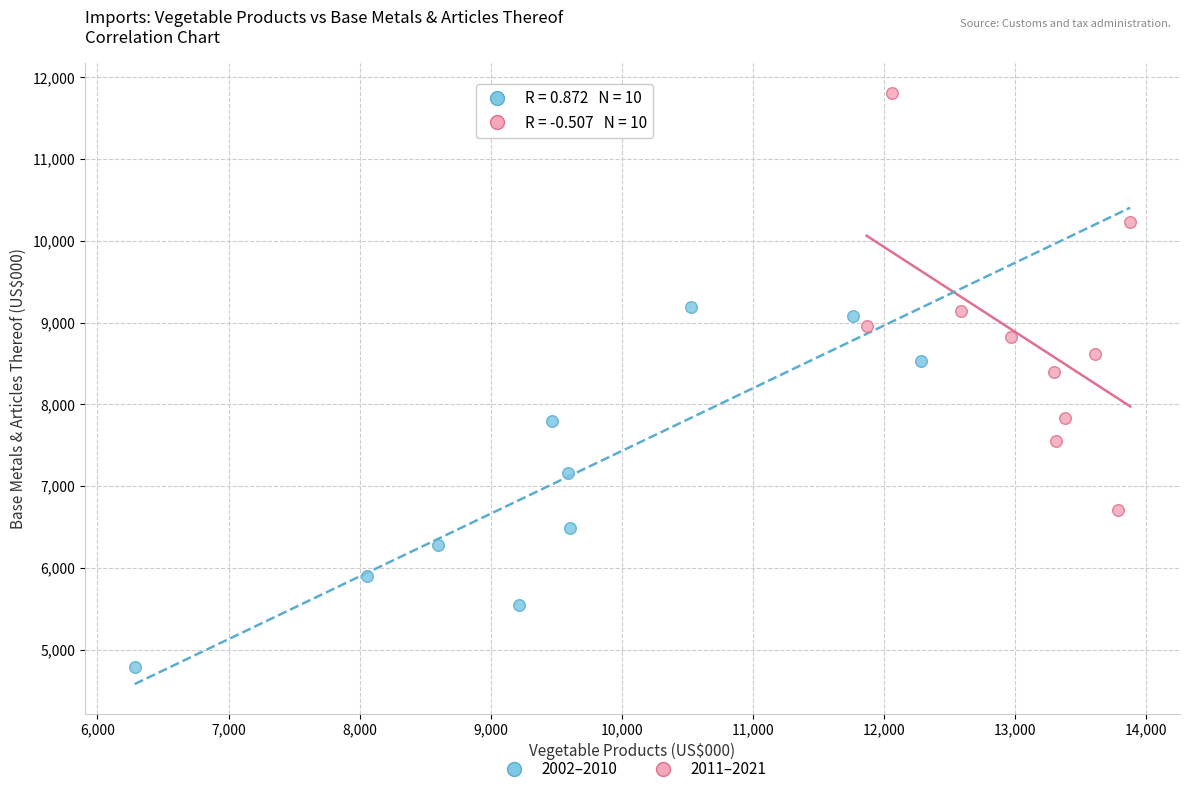

Which series reaches the minimum Y coordinate?

2002–2010